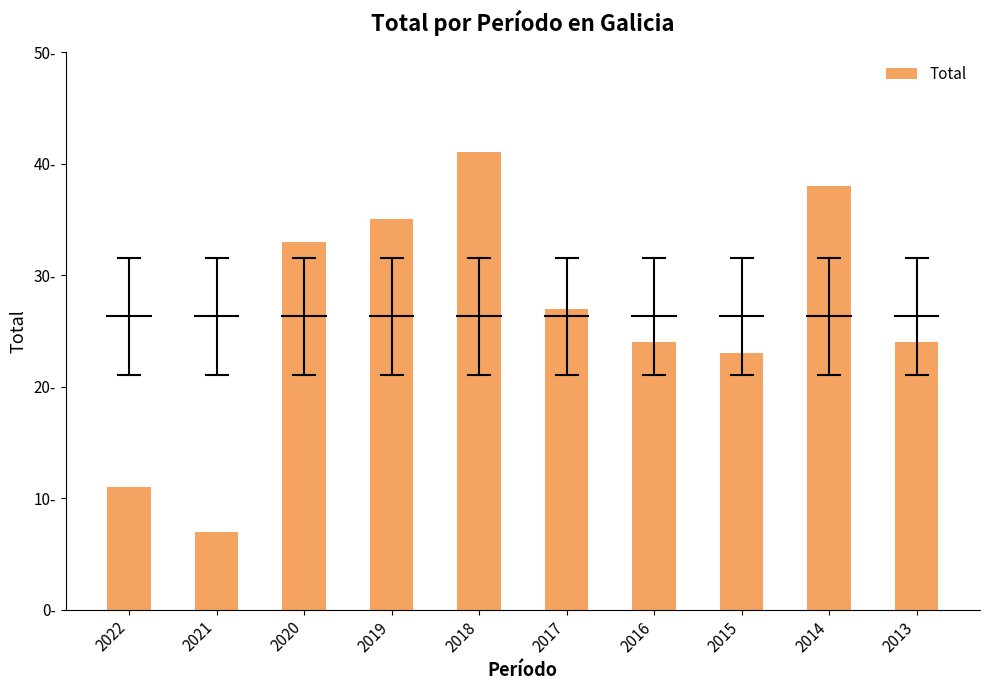

Which label corresponds to the smallest value in the chart?

2021